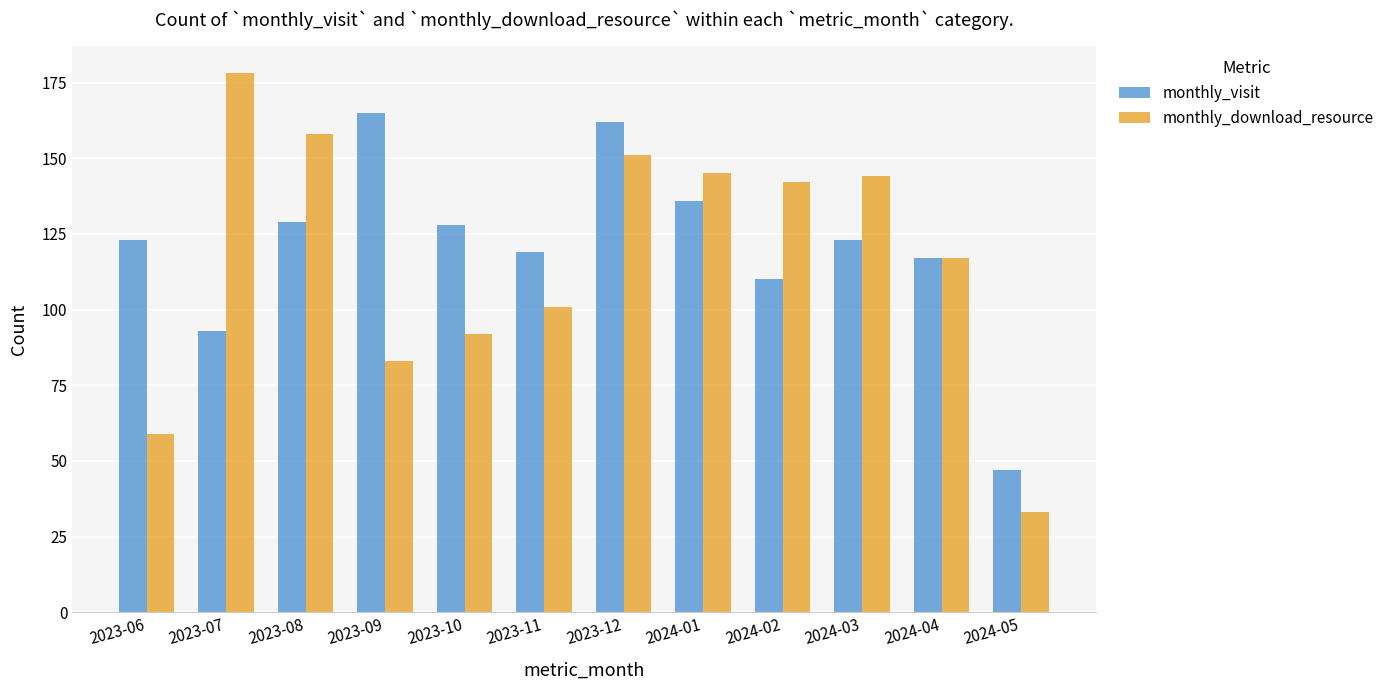

At 2024-05, list the series in order from largest to smallest.

monthly_visit, monthly_download_resource